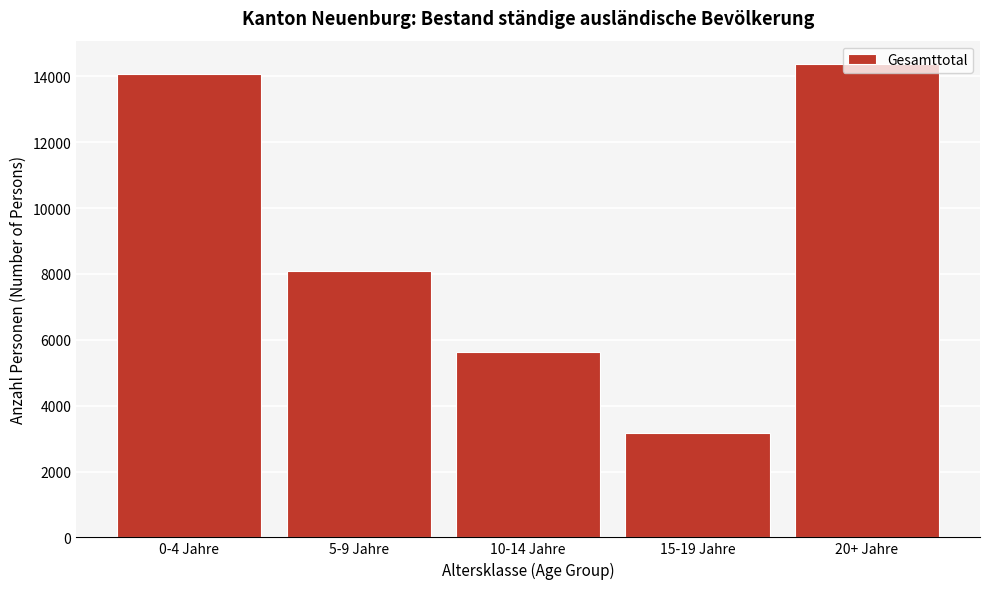

What is the maximum value shown in the chart?

14367